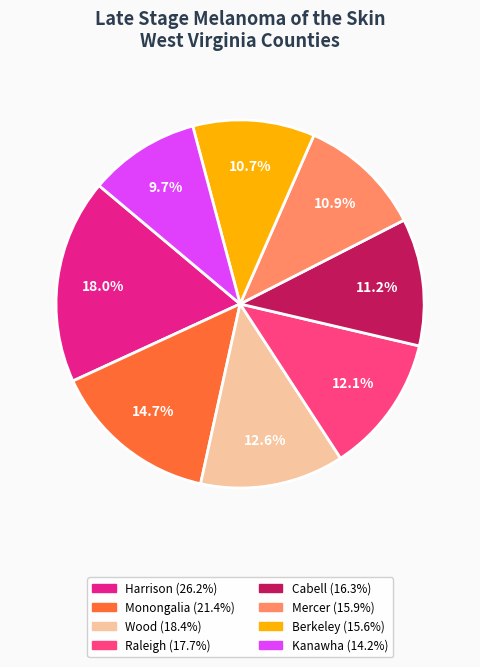

Is there any slice that represents more than half of the pie?

No